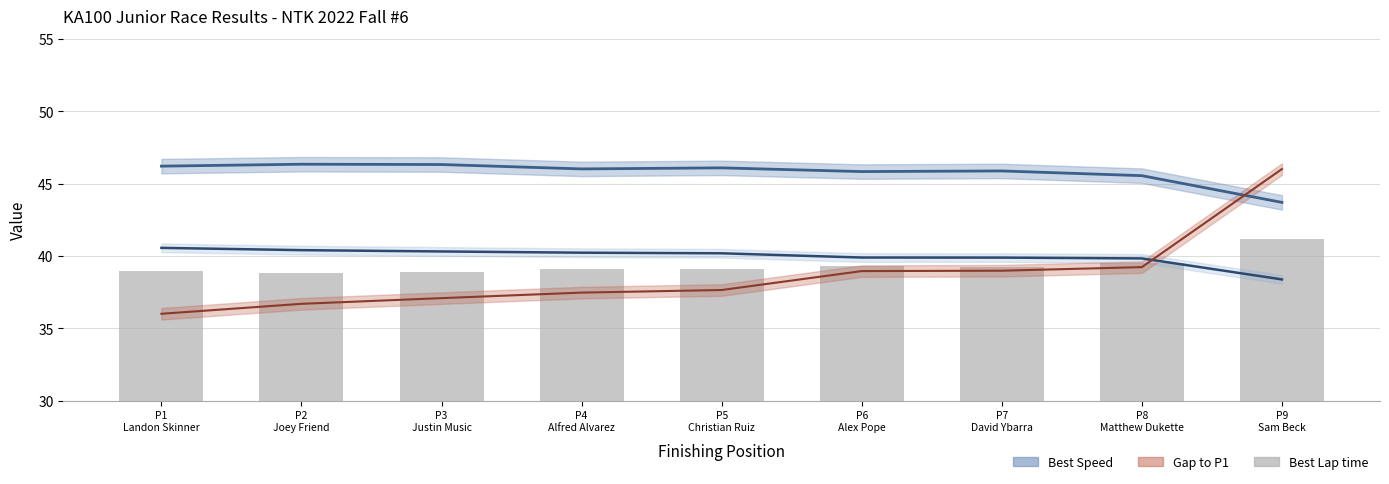

How many values in the Best Speed series exceed 46?

5